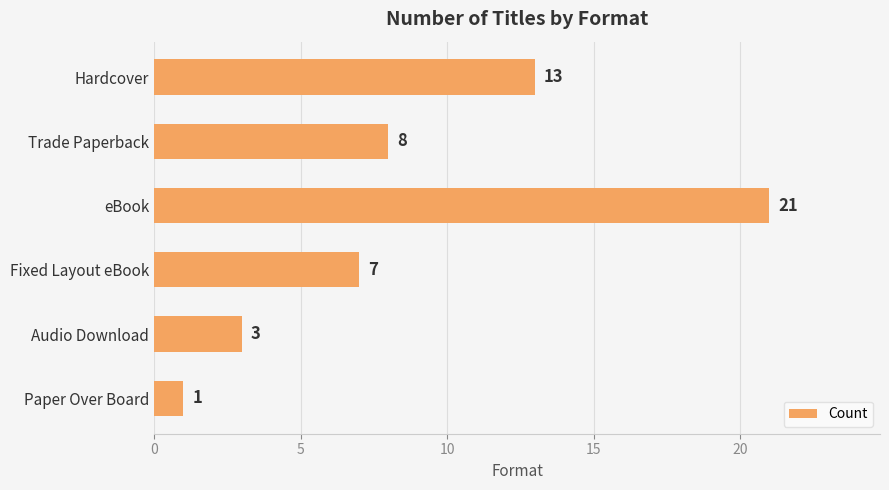

True or false: the data shows 28 at eBook.

False